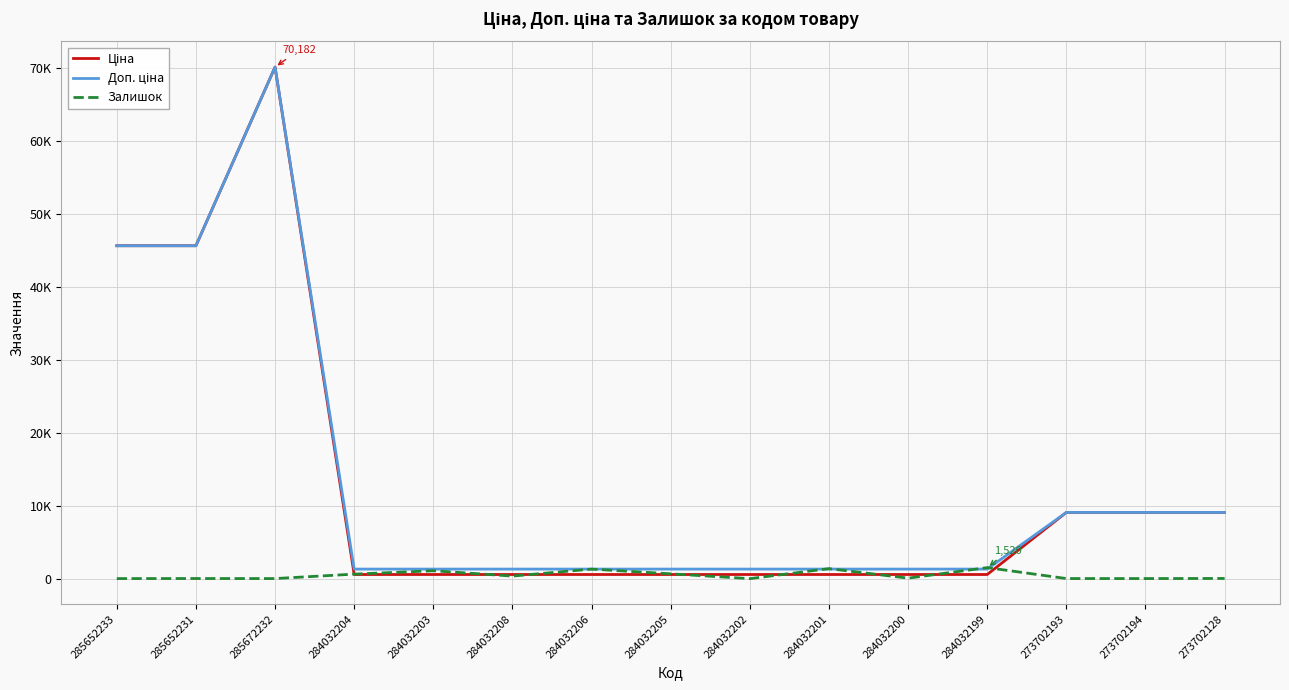

Does the chart display data point markers on the line(s)?

No